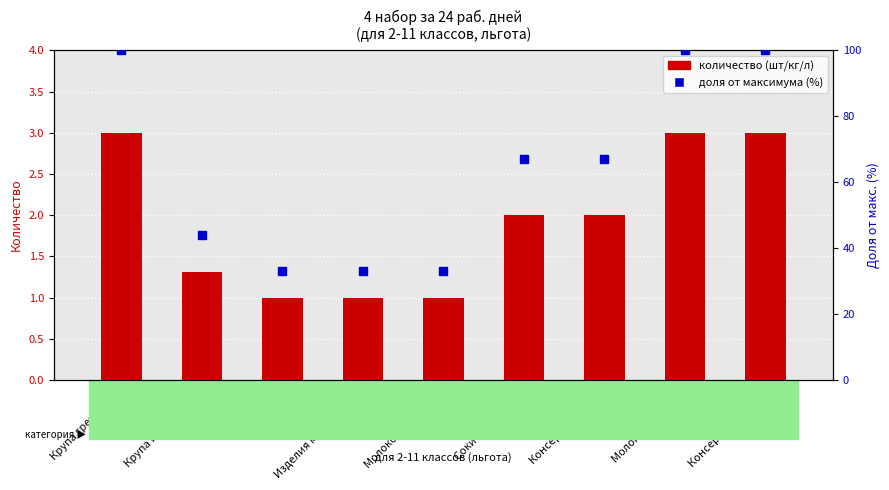

Reading left to right, extract all data points from this chart.

количество (шт/кг/л): 3.0	1.3	1.0	1.0	1.0	2.0	2.0	3.0	3.0
доля от максимума (%): 100.0	44.0	33.0	33.0	33.0	67.0	67.0	100.0	100.0